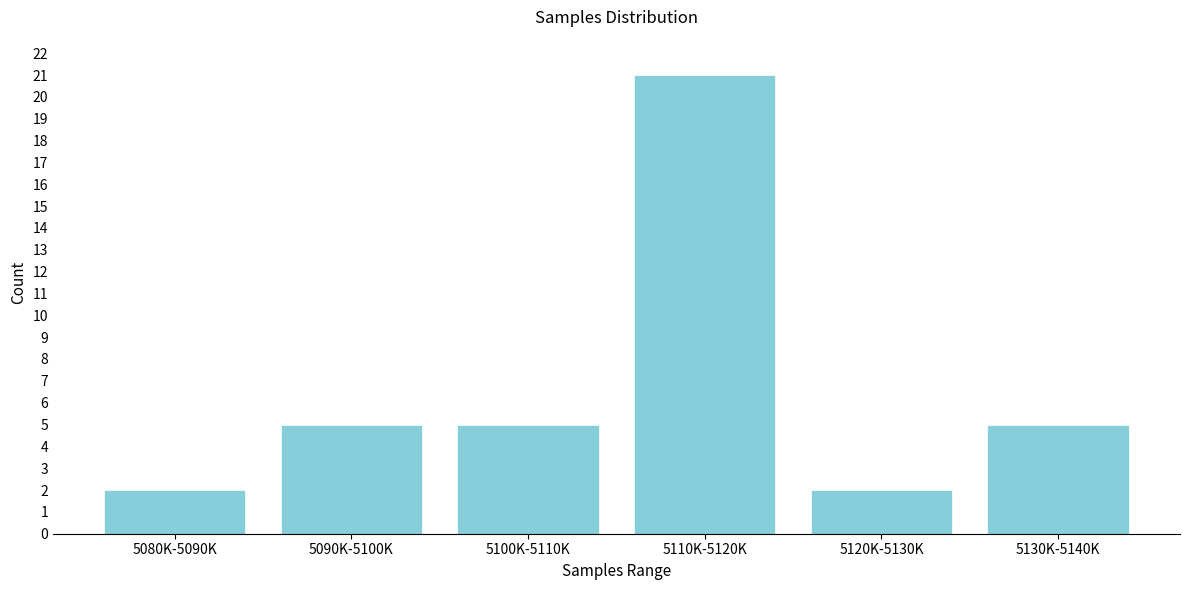

Reading left to right, list all the values displayed in this chart.

2	5	5	21	2	5